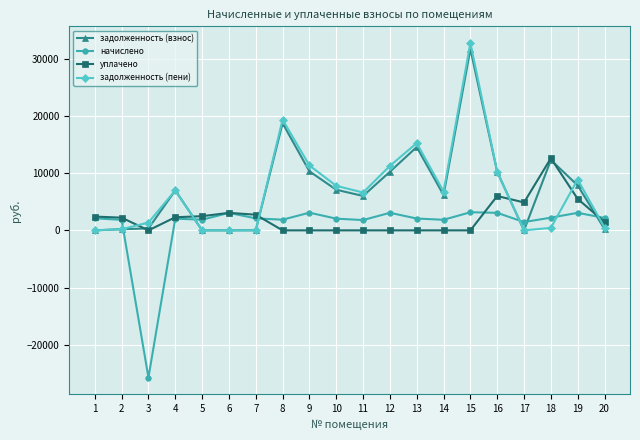

True or false: задолженность (пени) and уплачено cross at least once.

True